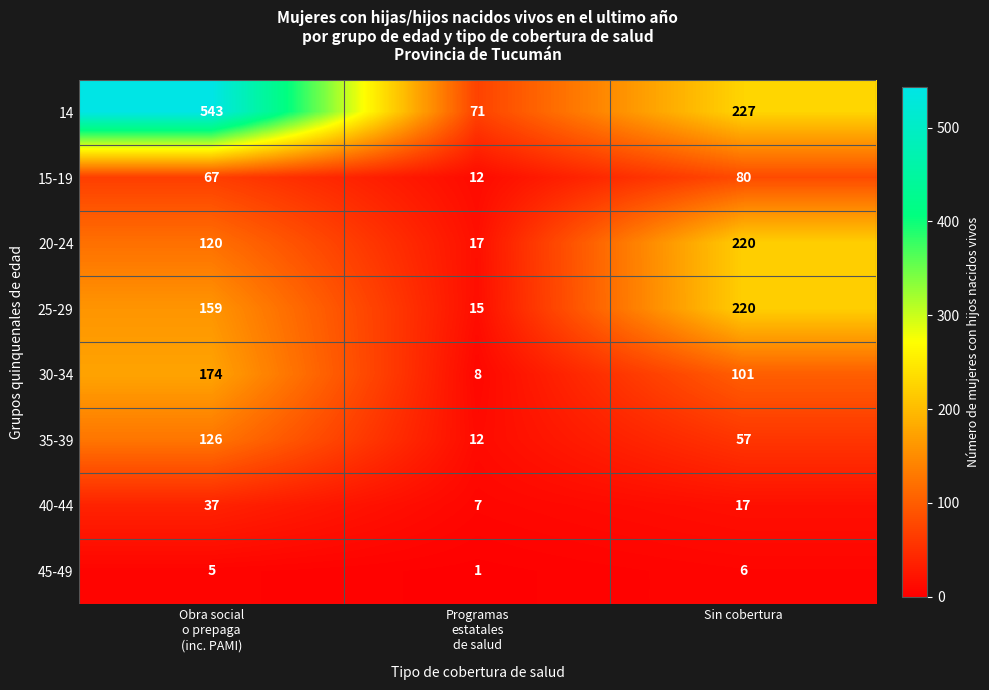

Which series has the largest range (max minus min)?

14